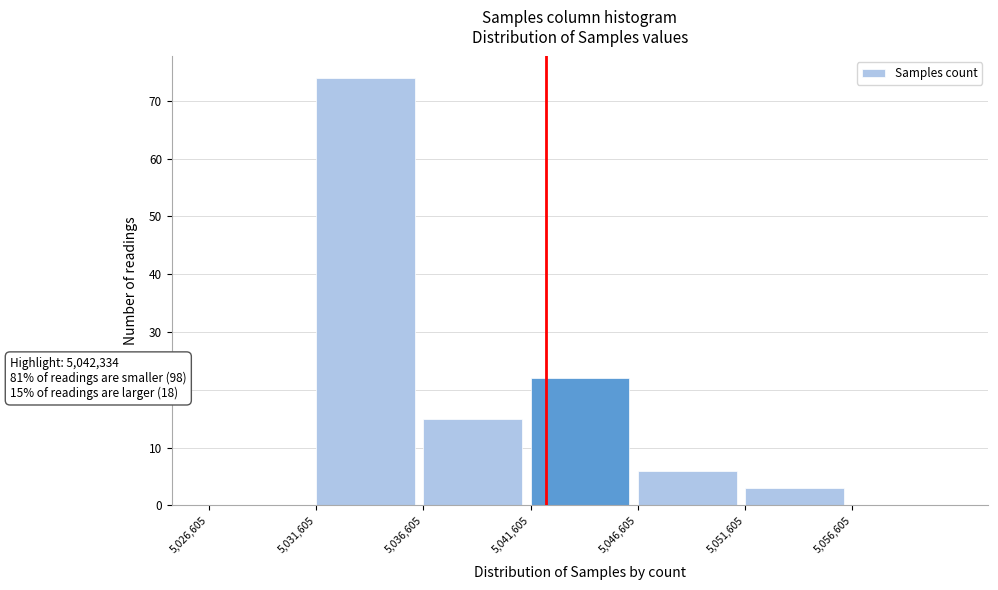

Which range on the x-axis has the tallest bar?

5031500 to 5036500